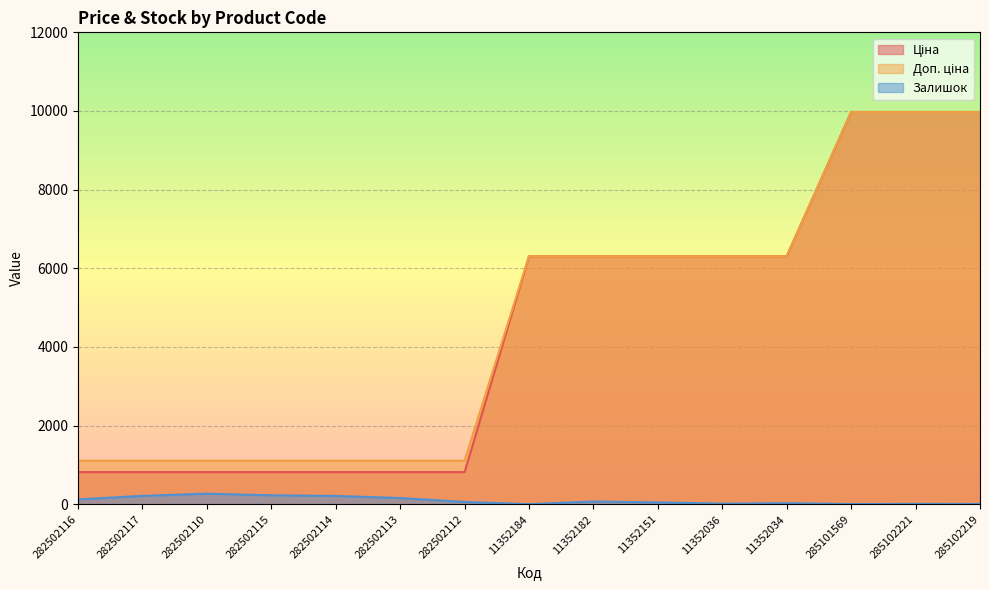

The value of Залишок at 11352151 is 85.1. True or false?

False